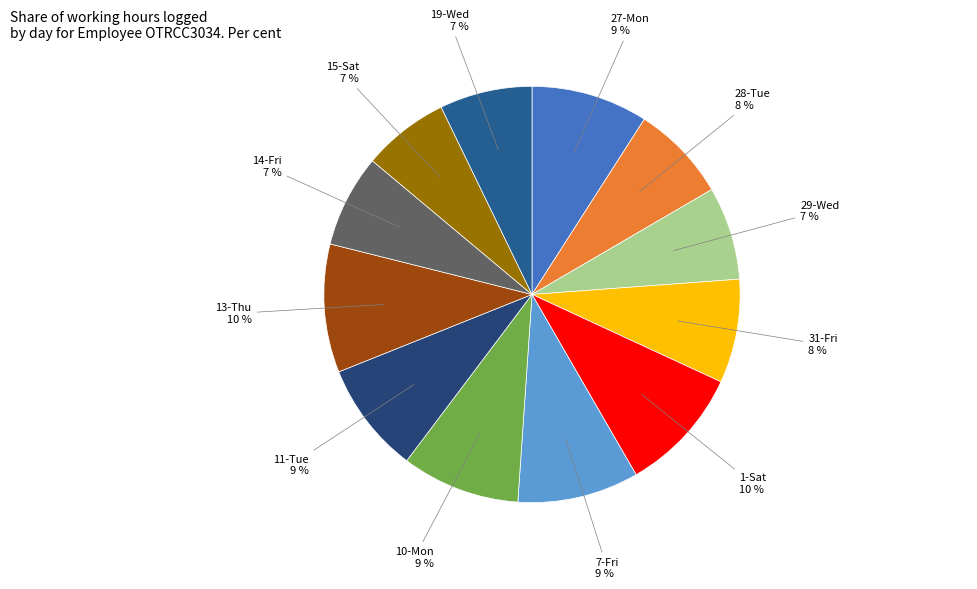

To the nearest percent, what is the average slice percentage?

8%